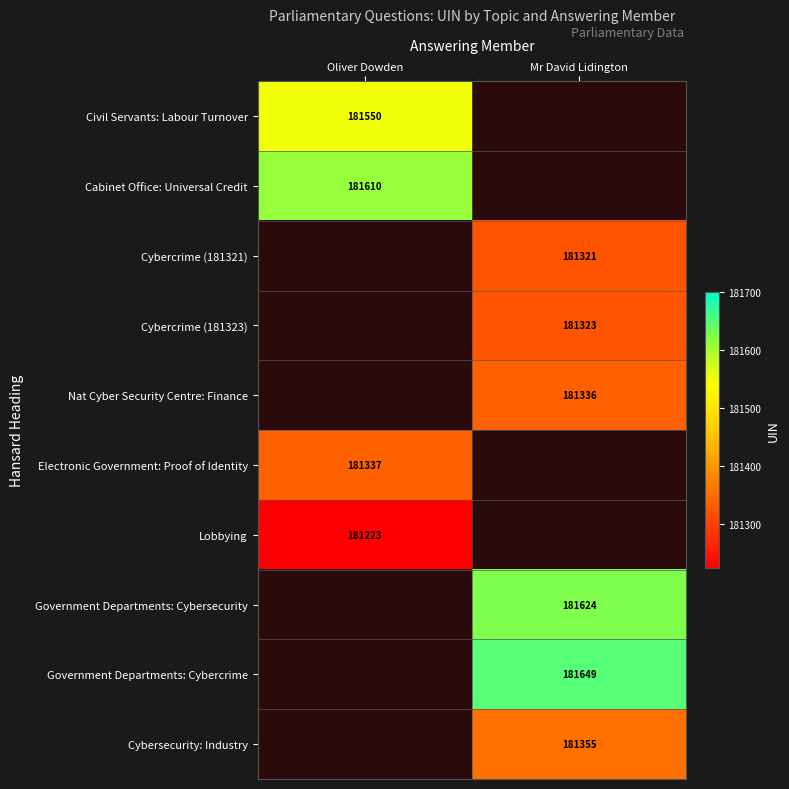

At which category does the chart reach its minimum across all series?

Oliver Dowden